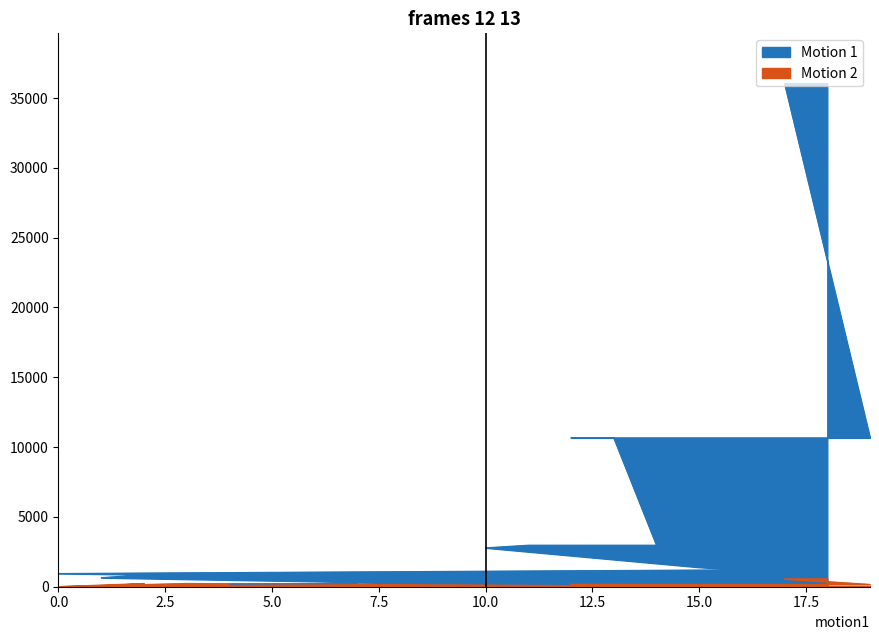

What is the smallest value displayed?

3.0